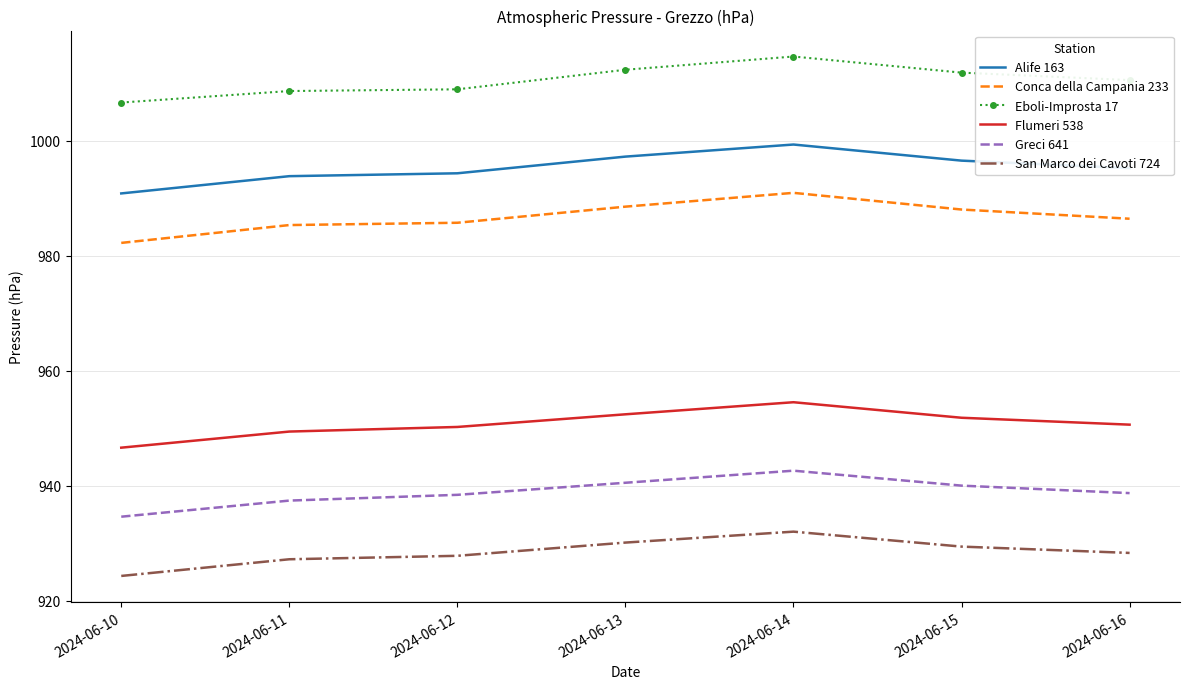

The value of Flumeri 538 at 2024-06-15 is 951.8. True or false?

True